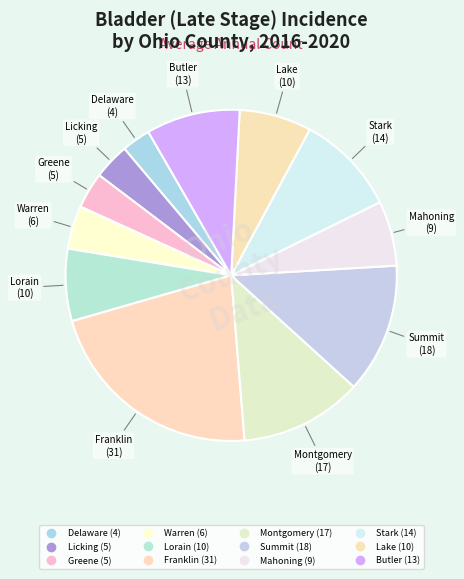

How many slices are in this pie chart?

12